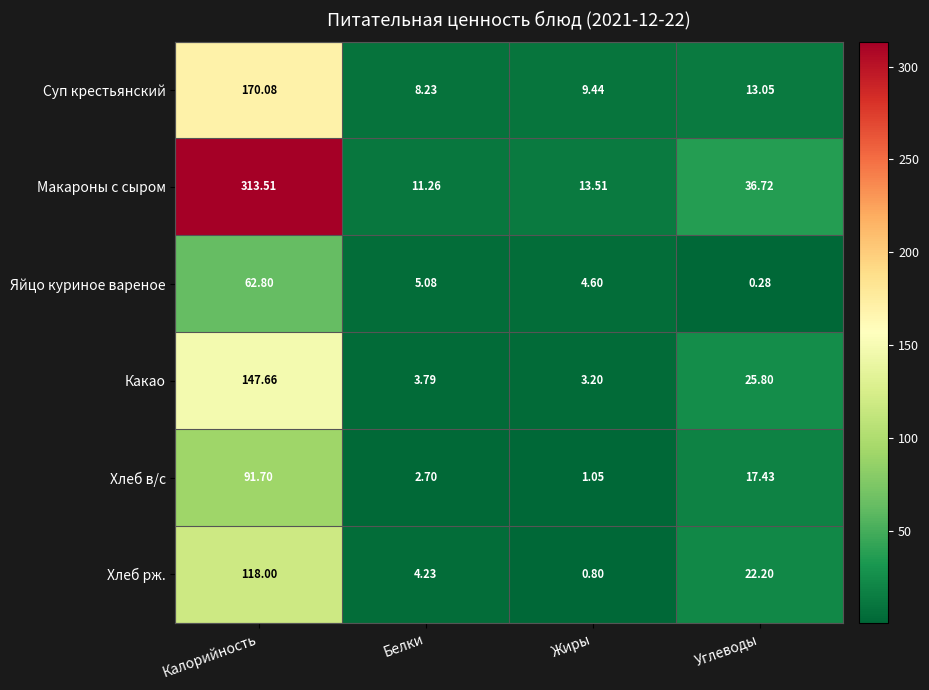

Rank the categories by Хлеб в/с value from lowest to highest.

Жиры, Белки, Углеводы, Калорийность